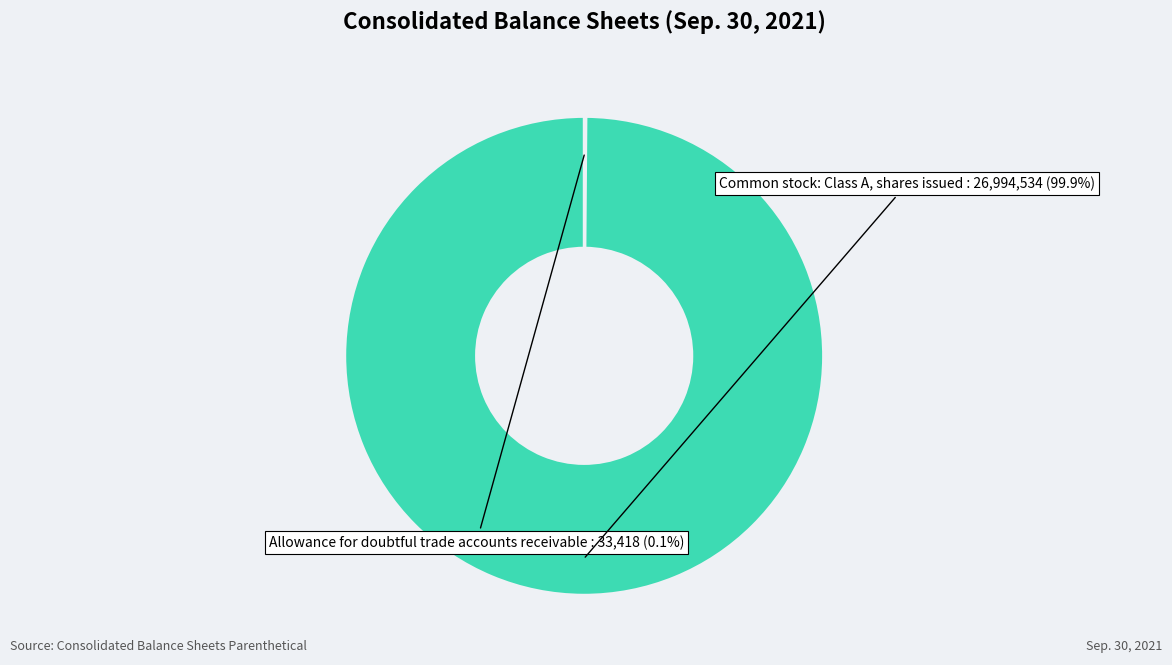

Is there any slice that represents more than half of the pie?

Yes